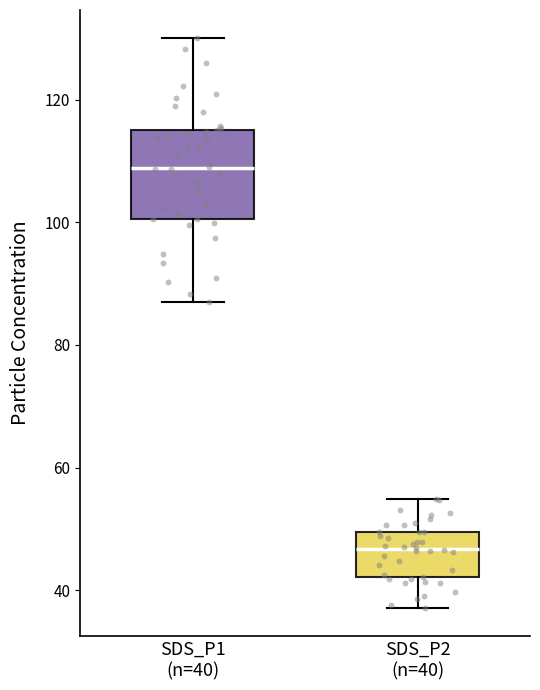

Which box's median line is the lowest?

SDS_P2 (n=40)